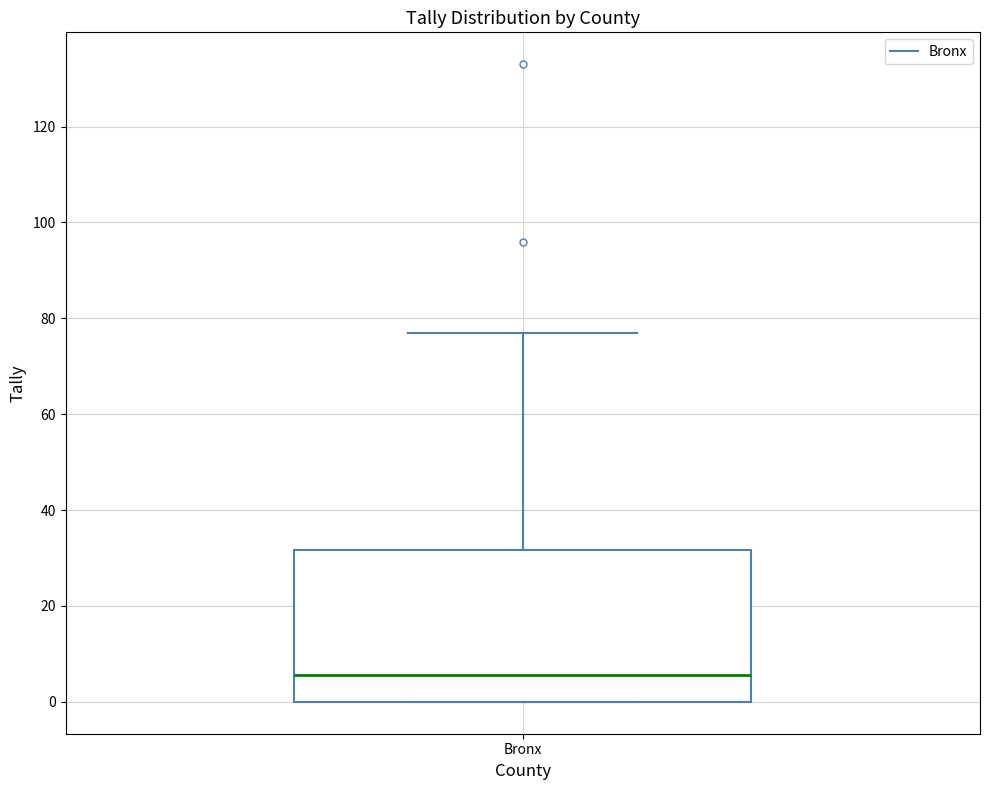

Read this box plot against the y-axis: the position of the median line, the range covered by the box, and the ends of both whiskers. The values are not printed on the chart, so give them approximately, as read against the axis.

median 6, box 0 to 32, whiskers 0 to 78